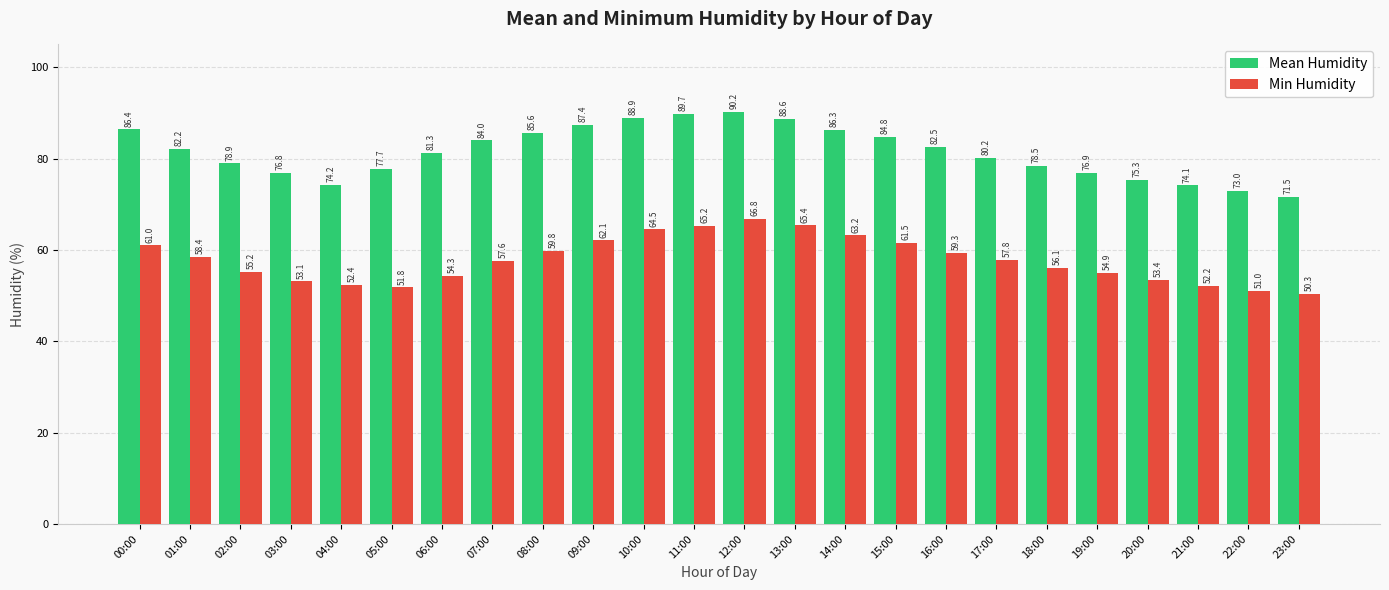

The value of Mean Humidity at 11:00 is 89.7. True or false?

True